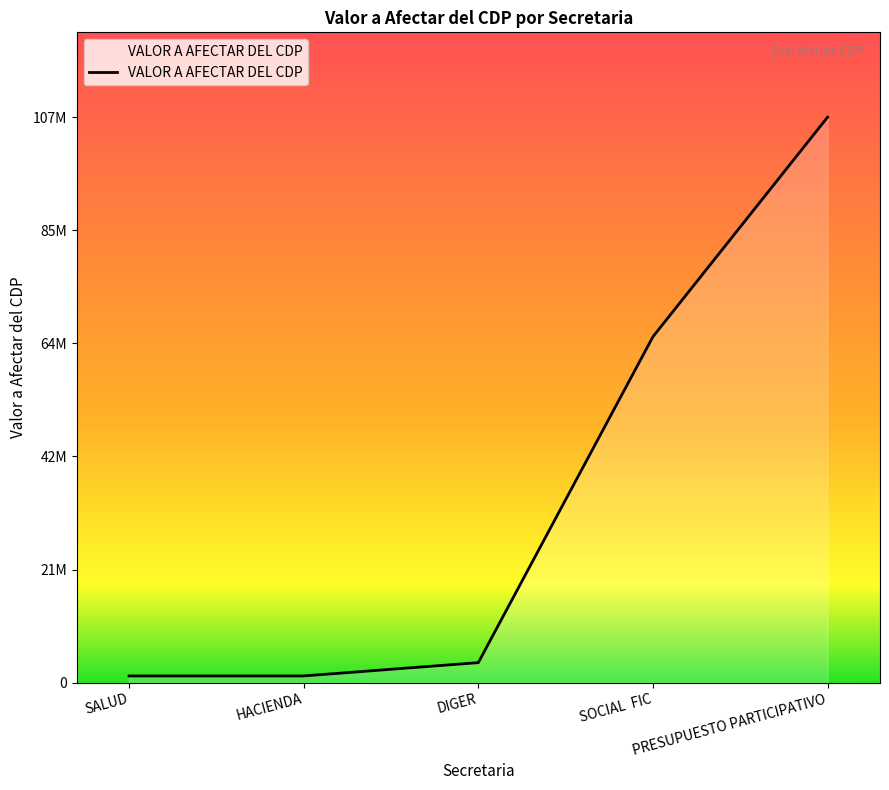

What is the label of the 2nd point from the right?

SOCIAL  FIC